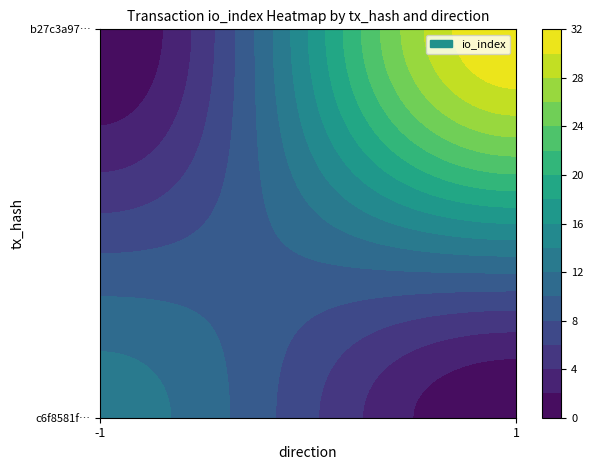

Is it true that b27c3a97fab105c5e3733100490001f08ec203e equals 1 at direction?

True